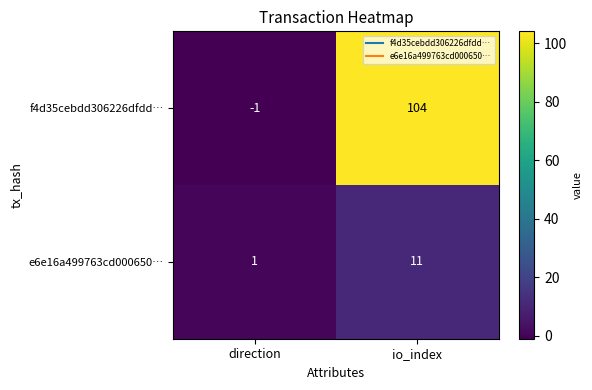

At how many categories does at least one series exceed 73?

1